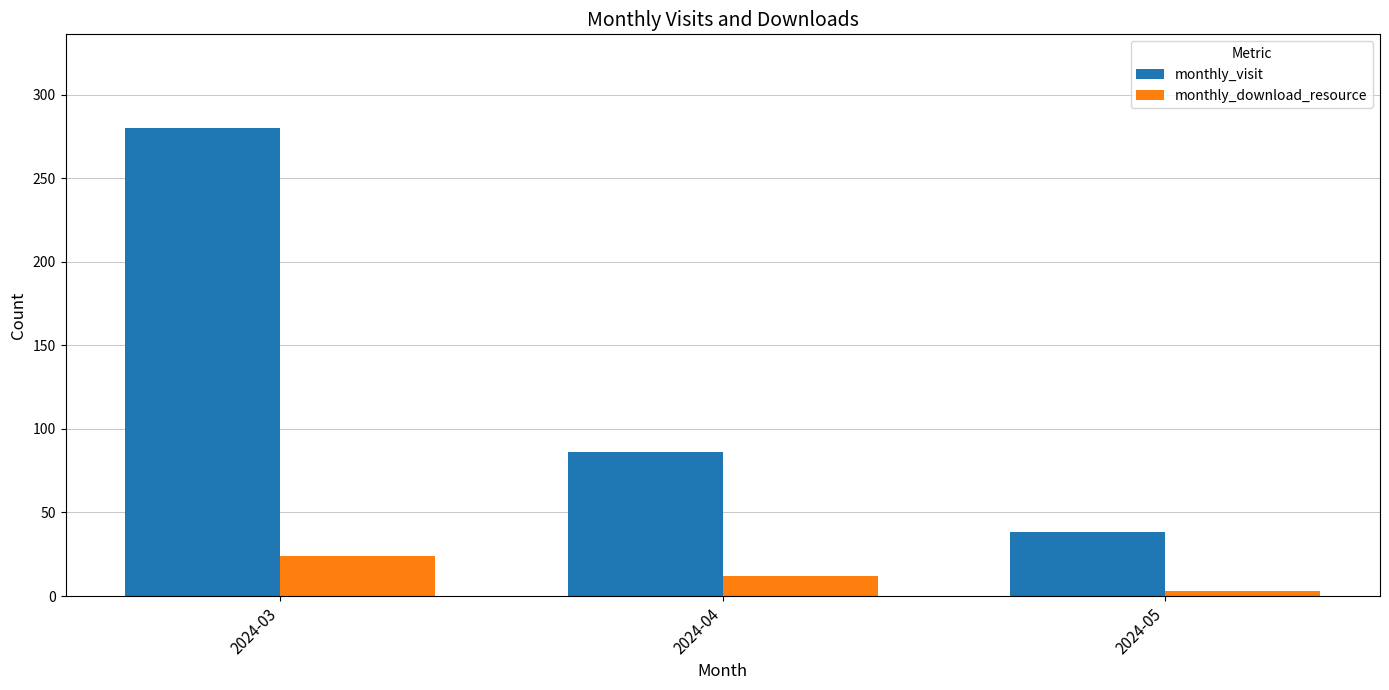

What are all the series names shown in the legend?

monthly_visit, monthly_download_resource